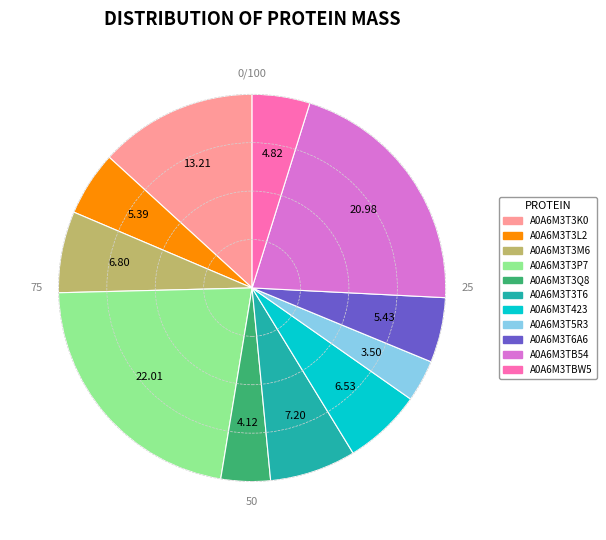

True or false: A0A6M3T3L2 accounts for 17% of the total.

False